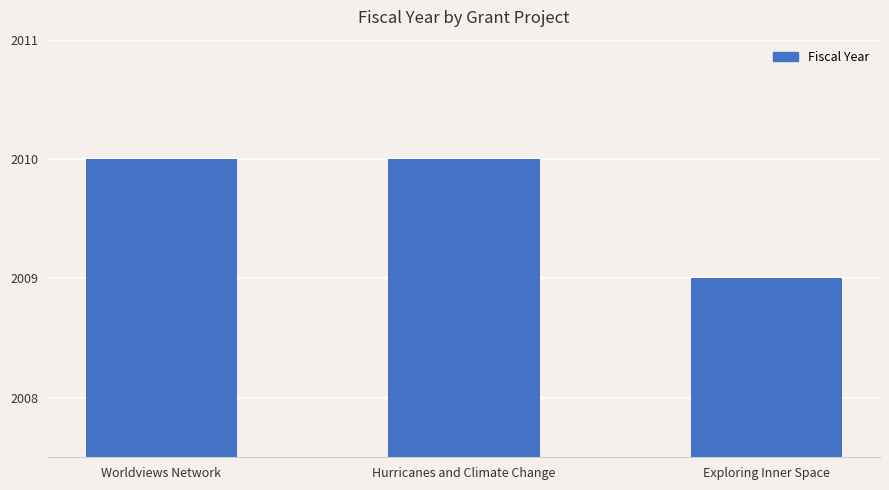

What is the change in value from Worldviews Network to Exploring Inner Space?

-1